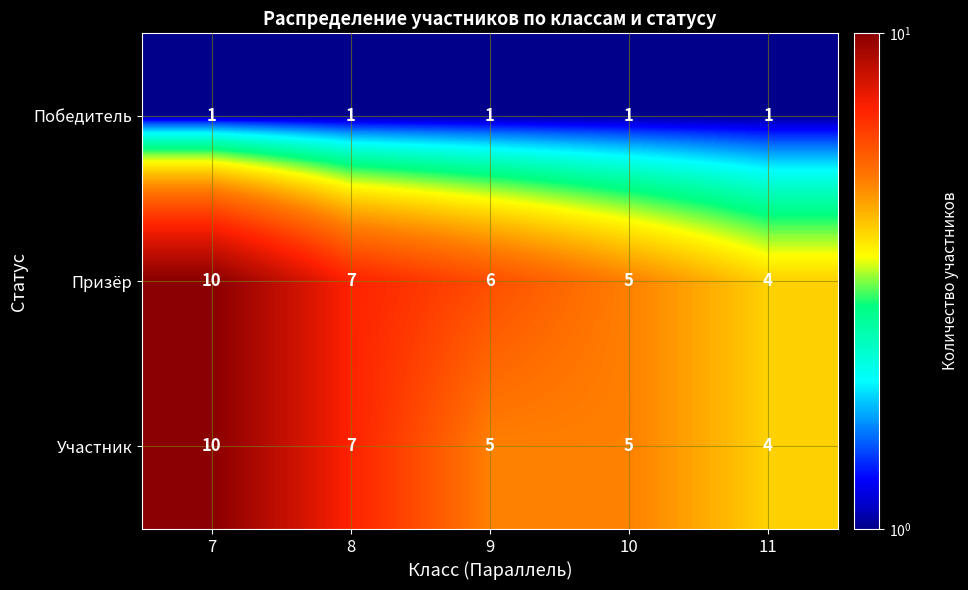

Reading left to right, what are all the values shown in this chart?

Победитель: 7=1	8=1	9=1	10=1	11=1
Призёр: 7=10	8=7	9=6	10=5	11=4
Участник: 7=10	8=7	9=5	10=5	11=4